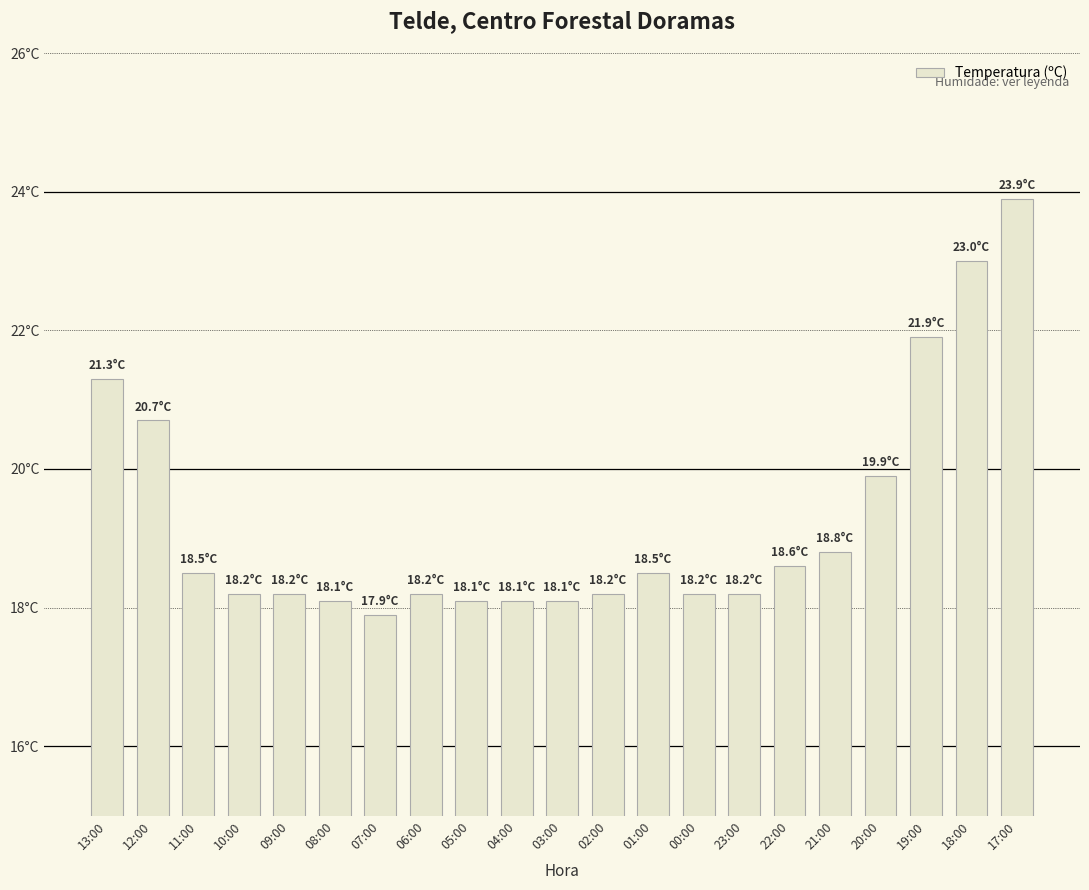

Between 00:00 and 02:00, which is larger?

00:00